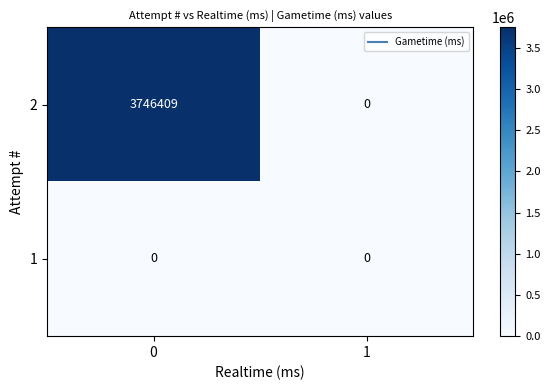

Read the 2 value at 0.

3746409